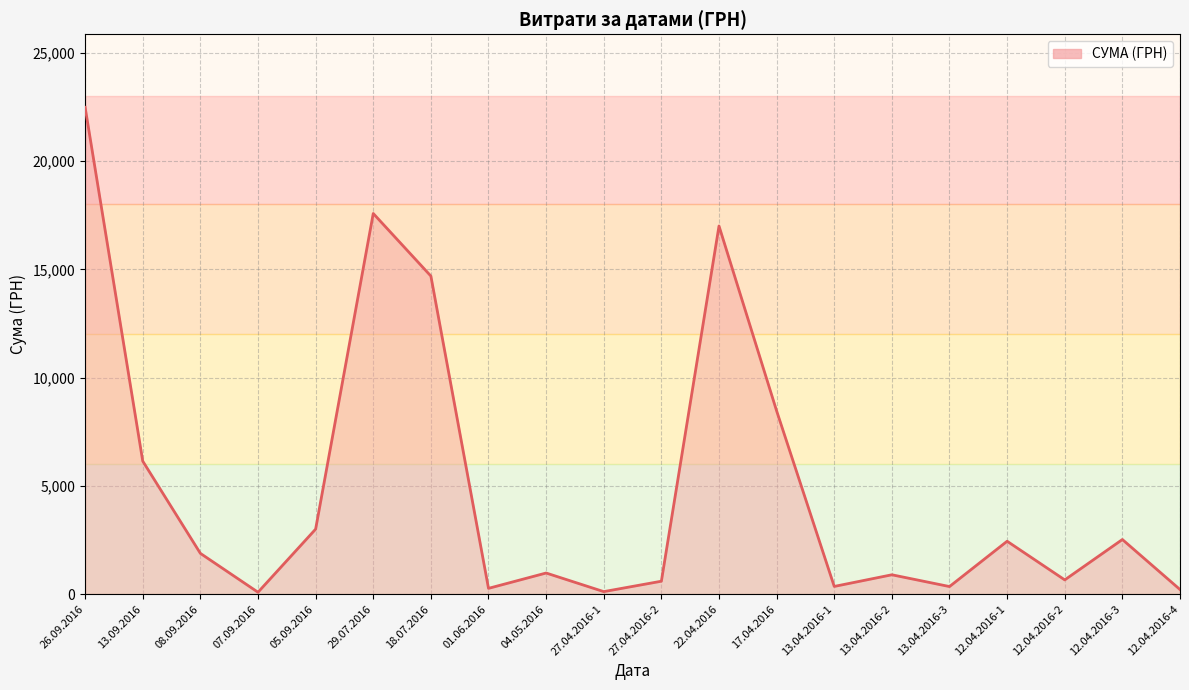

What is the sum of the values at 07.09.2016 and 13.04.2016-3?

431.6